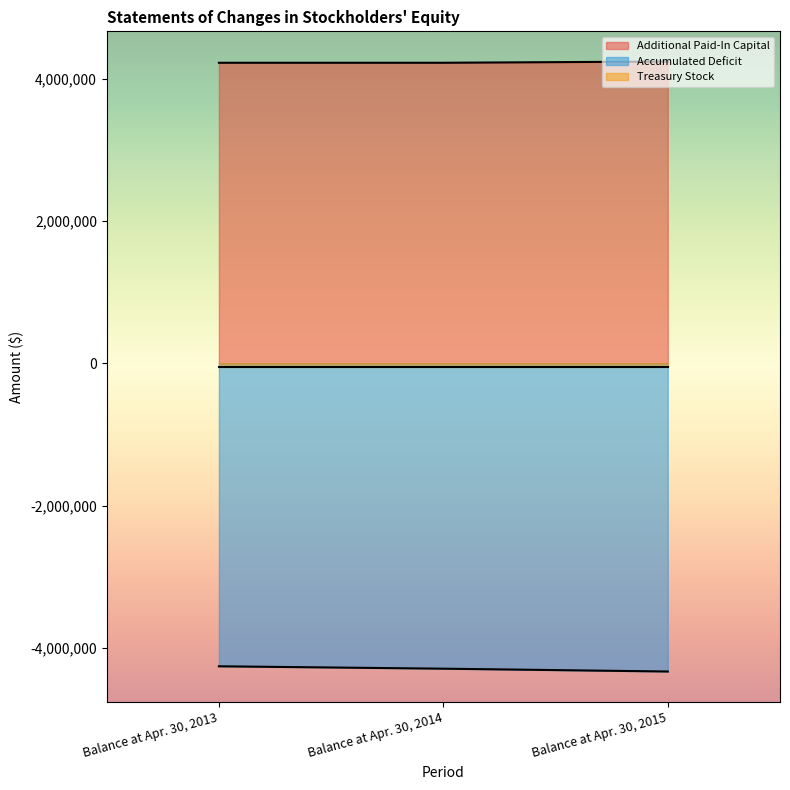

True or false: Additional Paid-In Capital has a value of 1945235 at Balance at Apr. 30, 2014.

False